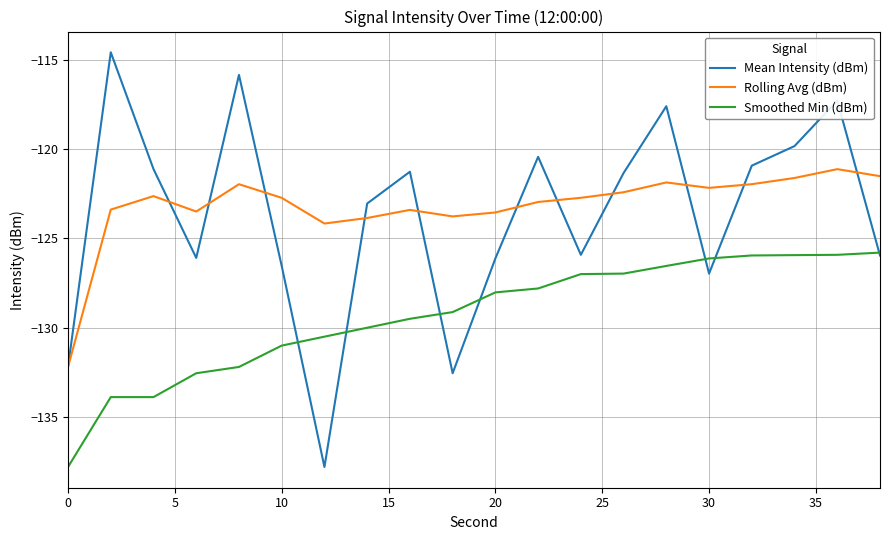

Which series has the largest range (max minus min)?

Mean Intensity (dBm)